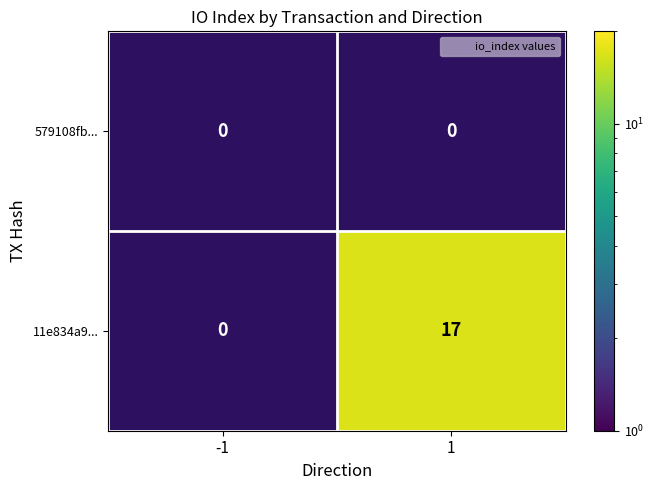

Is it true that 11e834a9... equals 17 at 1?

True